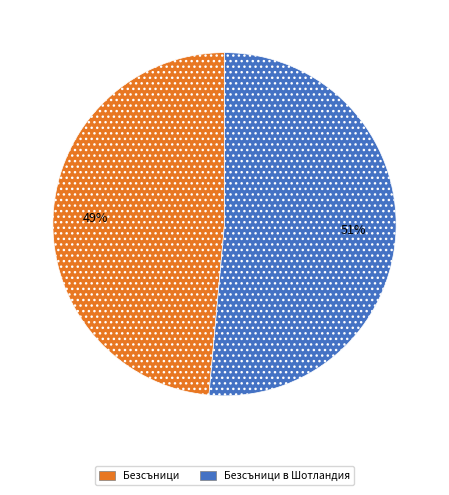

Does Безсъници в Шотландия account for over 50% of the chart?

Yes